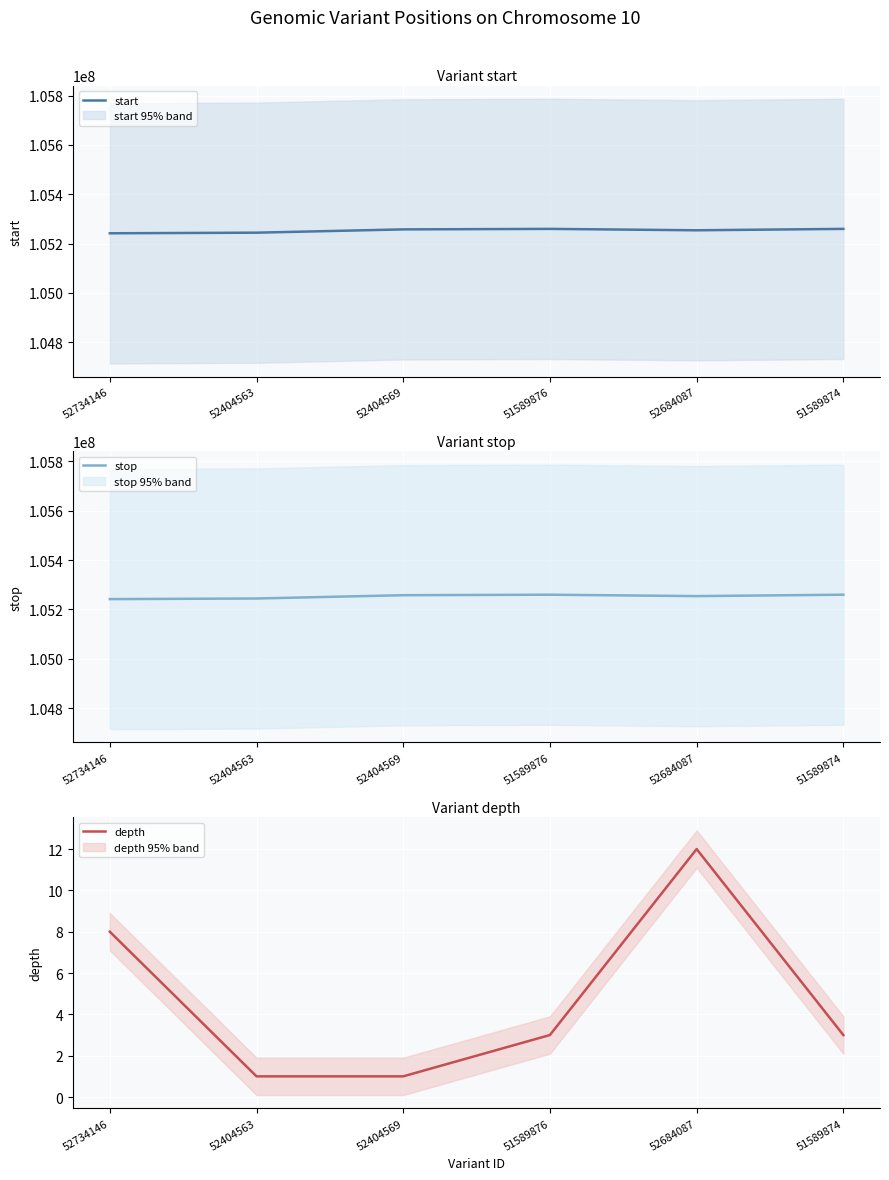

What is the value of the stop point at the 5th from the left?

105254001